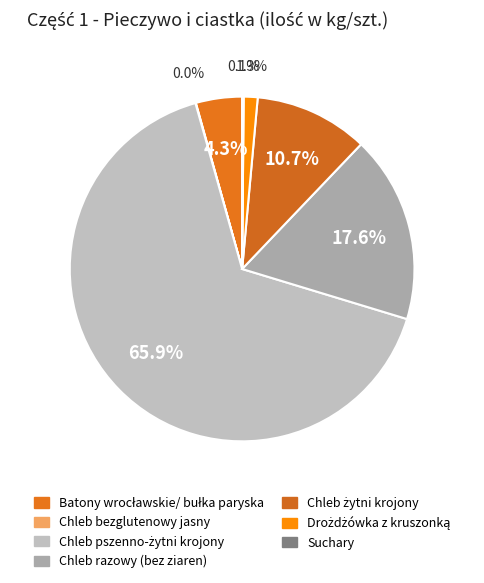

How many segments does this pie chart have?

7